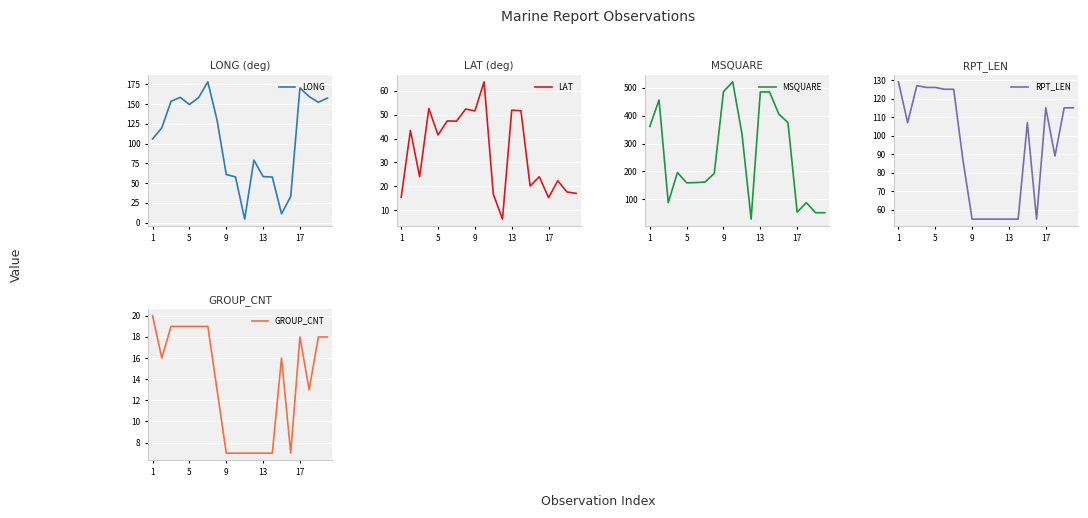

True or false: LAT has a value of 17.0 at 19.

True